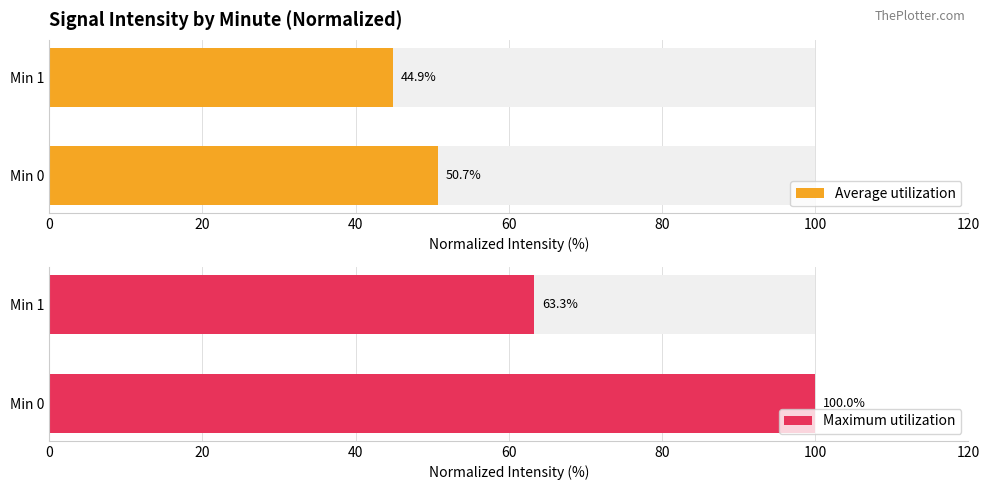

Which series changed the most between 0 and 20?

Maximum utilization